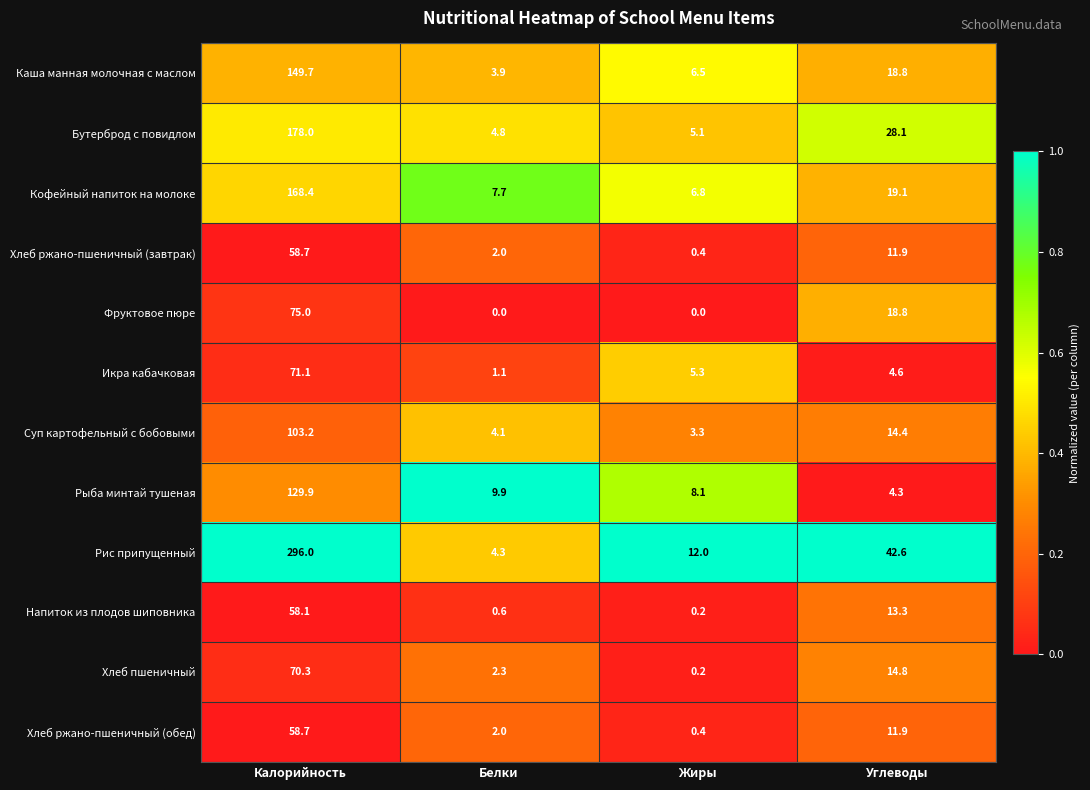

The Напиток из плодов шиповника series shows 58.1 at Калорийность. True or false?

True